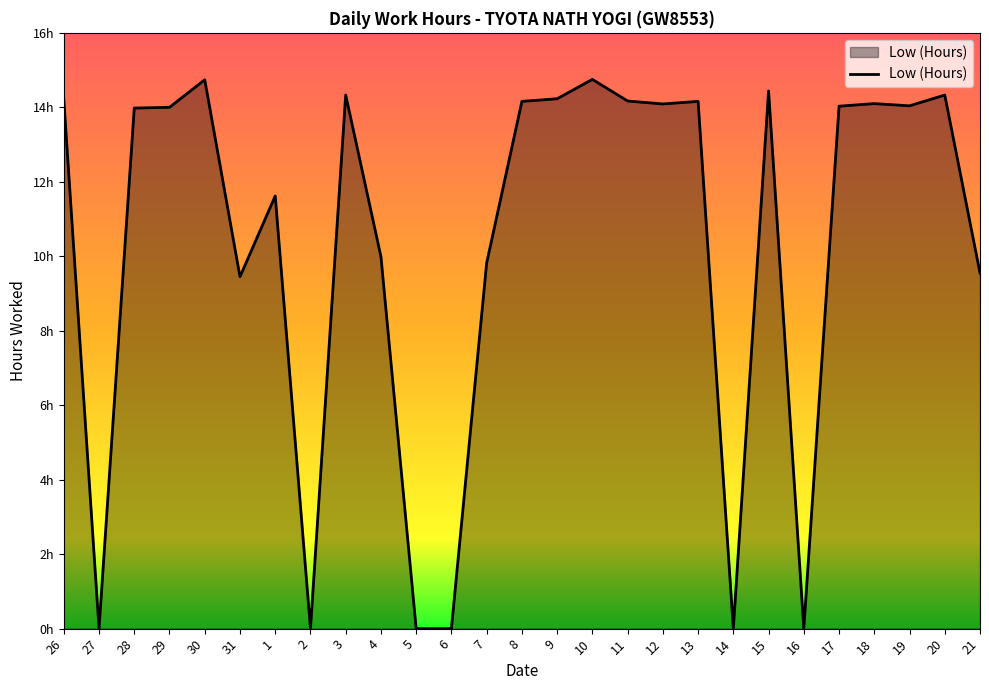

List the labels in order of value, largest first.

10, 30, 15, 3, 20, 9, 26, 11, 8, 13, 18, 12, 19, 17, 29, 28, 1, 4, 7, 21, 31, 27, 2, 5, 6, 14, 16